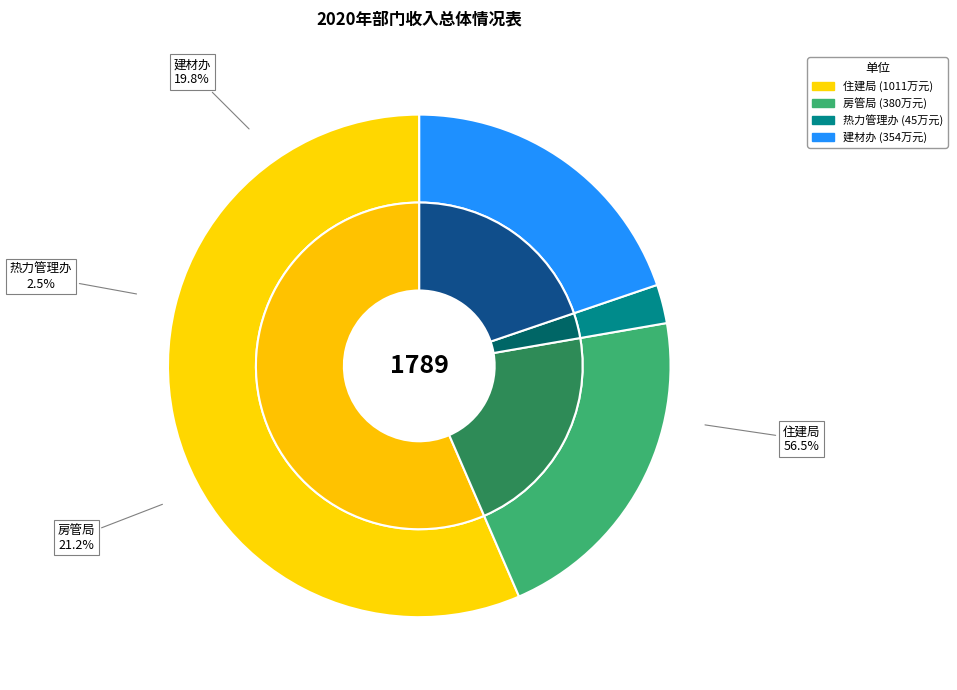

How many slices are in this pie chart?

4